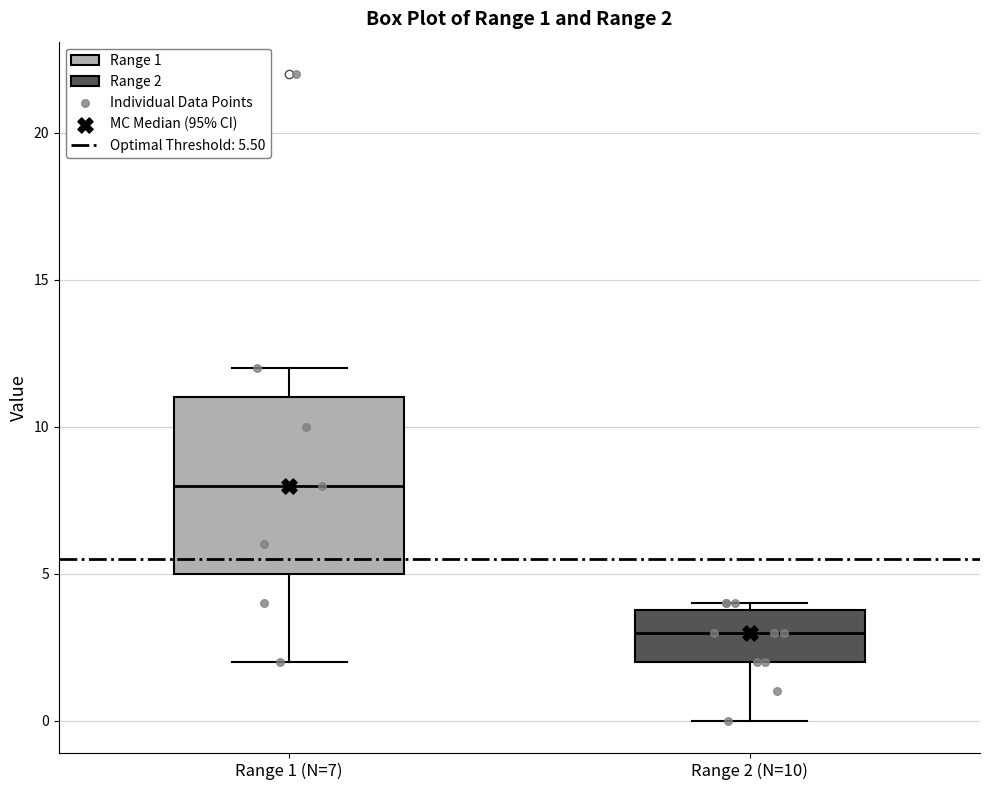

Which box's median line is the highest?

Range 1 (N=7)